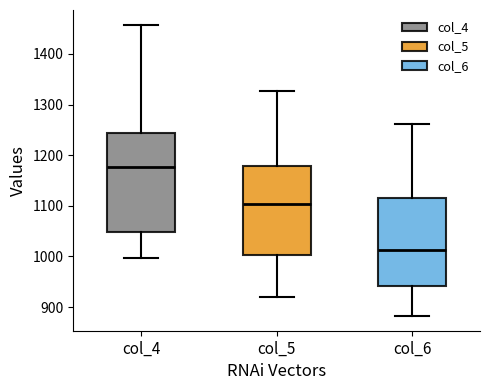

Where does the median line of the box for col_6 sit on the y-axis? The values are not printed on the chart, so give them approximately, as read against the axis.

1010